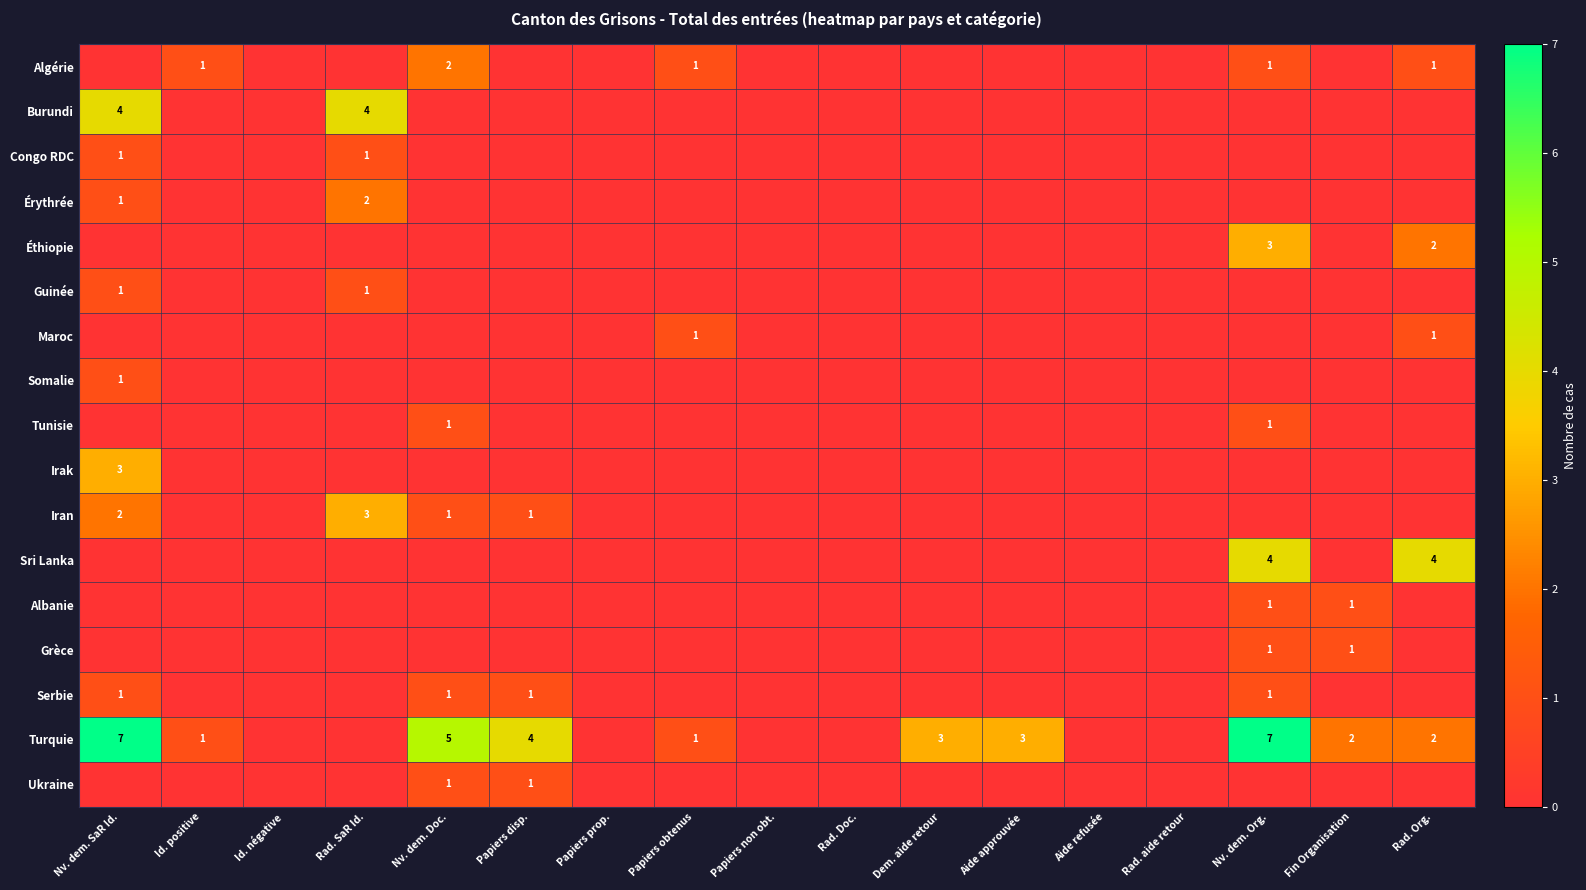

At how many categories does at least one series exceed 4?

3